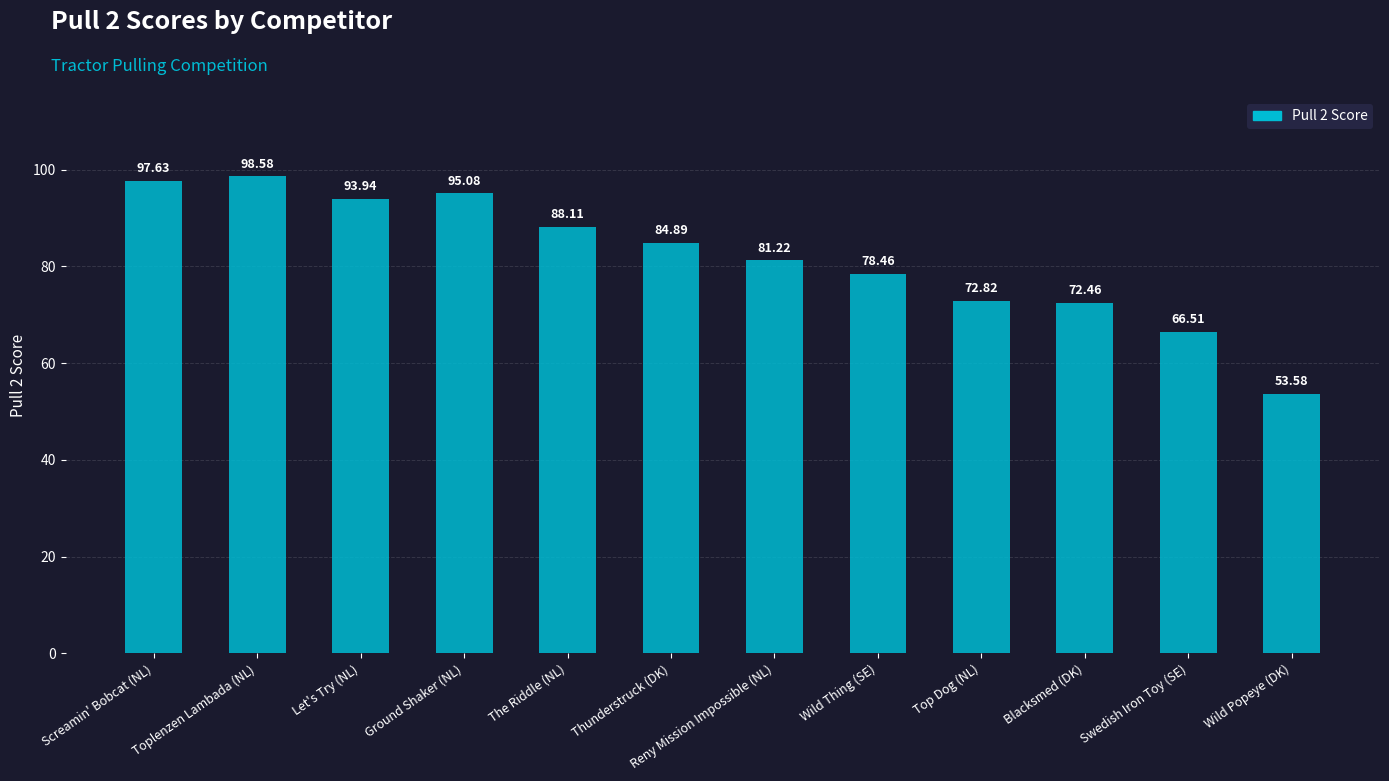

At which category does the chart reach its minimum across all series?

Wild Popeye (DK)